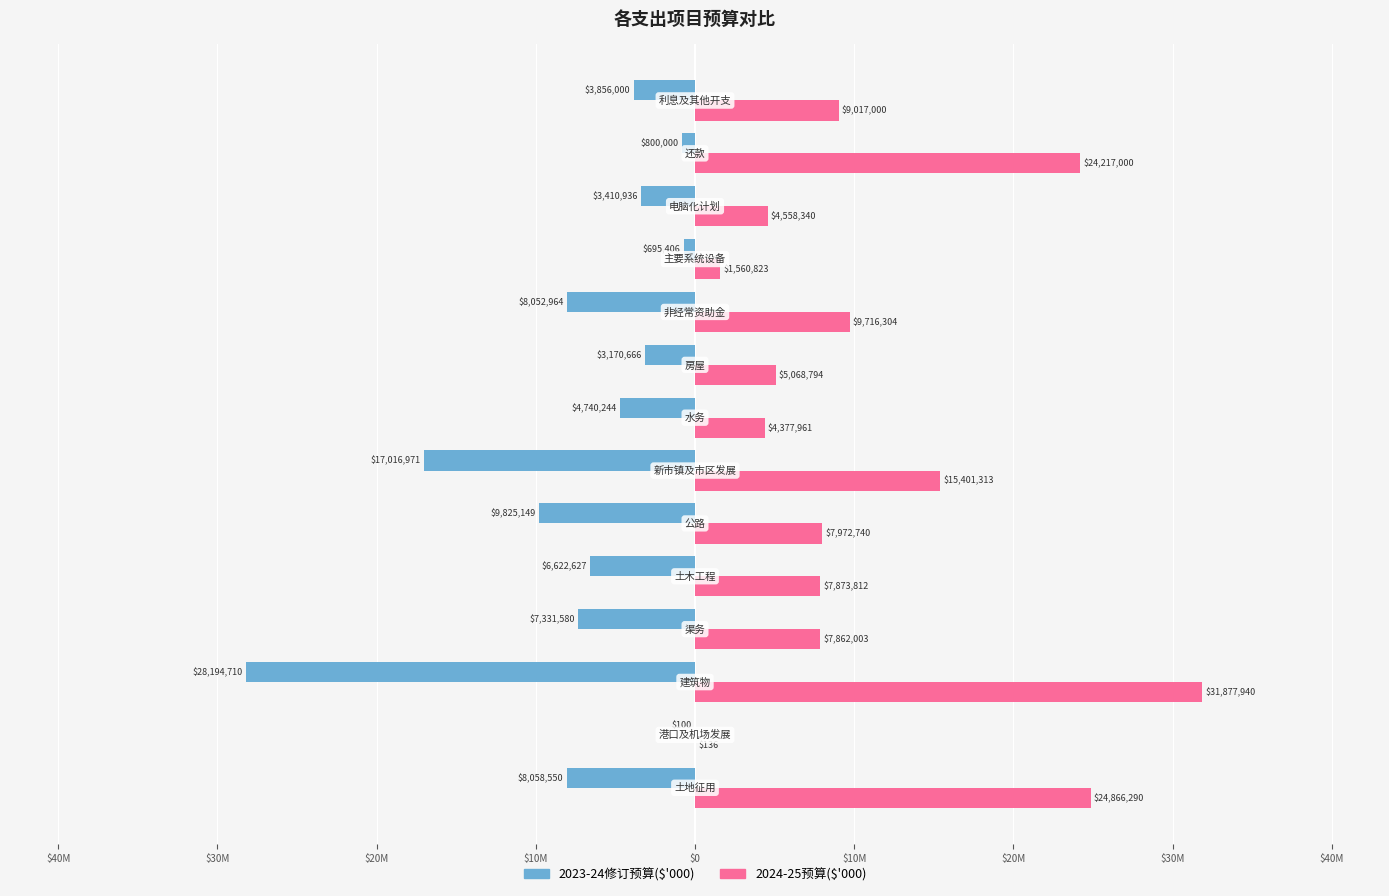

Reading left to right, list all the values displayed in this chart.

2023-24修订预算($'000): -8058550	-100	-28194710	-7331580	-6622627	-9825149	-17016971	-4740244	-3170666	-8052964	-695406	-3410936	-800000	-3856000
2024-25预算($'000): 24866290	136	31877940	7862003	7873812	7972740	15401313	4377961	5068794	9716304	1560823	4558340	24217000	9017000